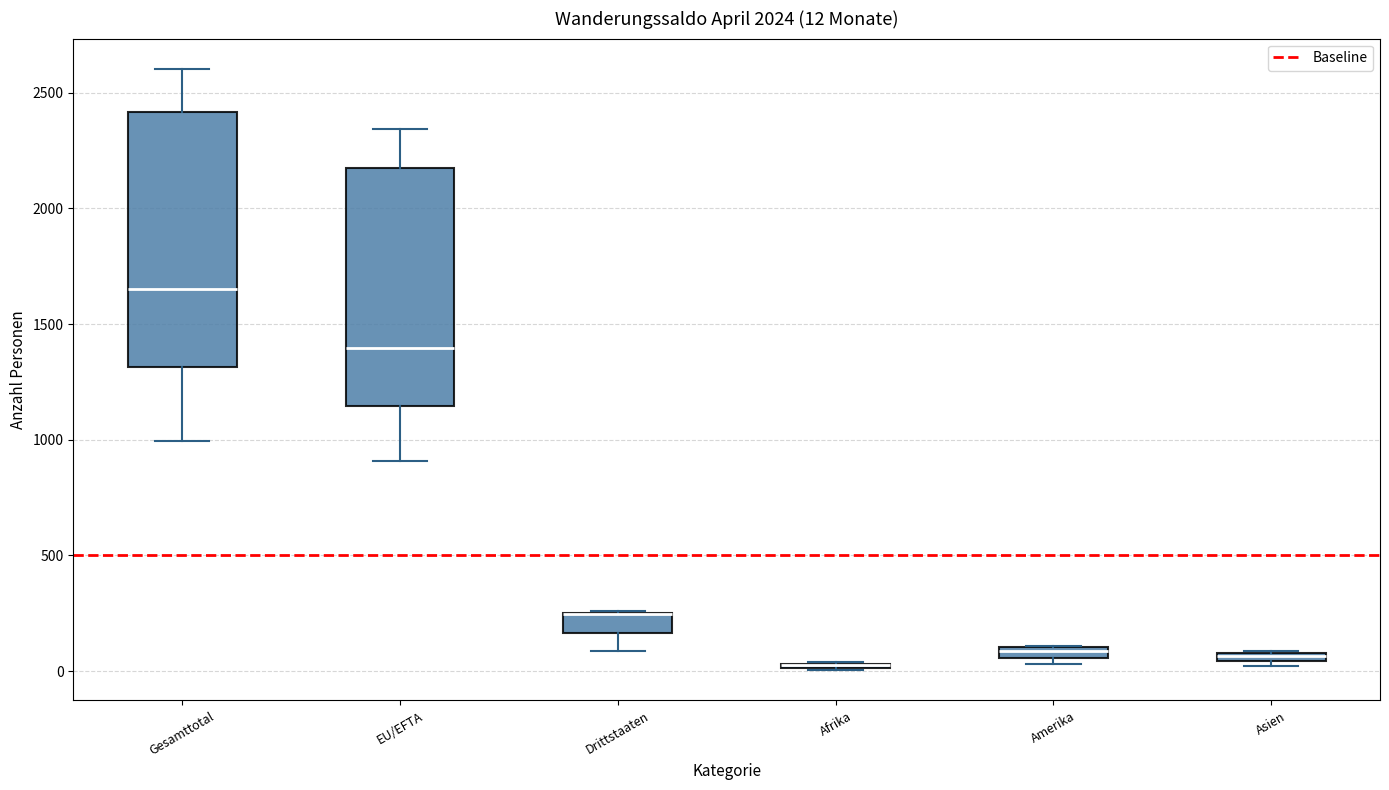

Which box is the tallest, from its lower edge to its upper edge?

Gesamttotal